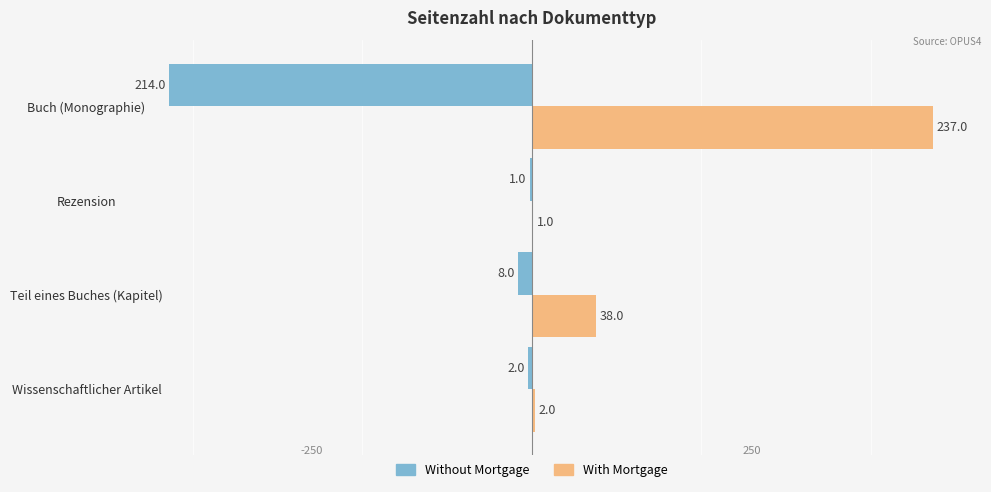

Which series changed the most between Wissenschaftlicher Artikel and Buch (Monographie)?

With Mortgage